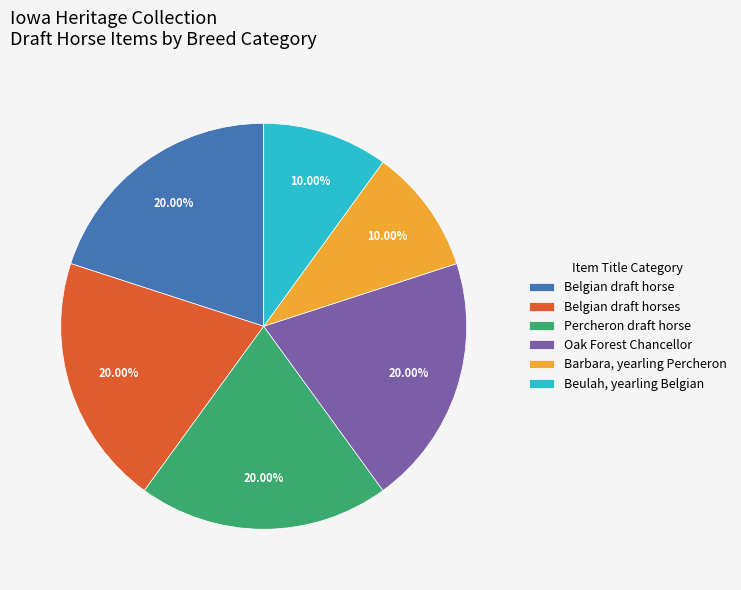

To the nearest percent, what is the combined percentage of Belgian draft horse and Percheron draft horse?

40%